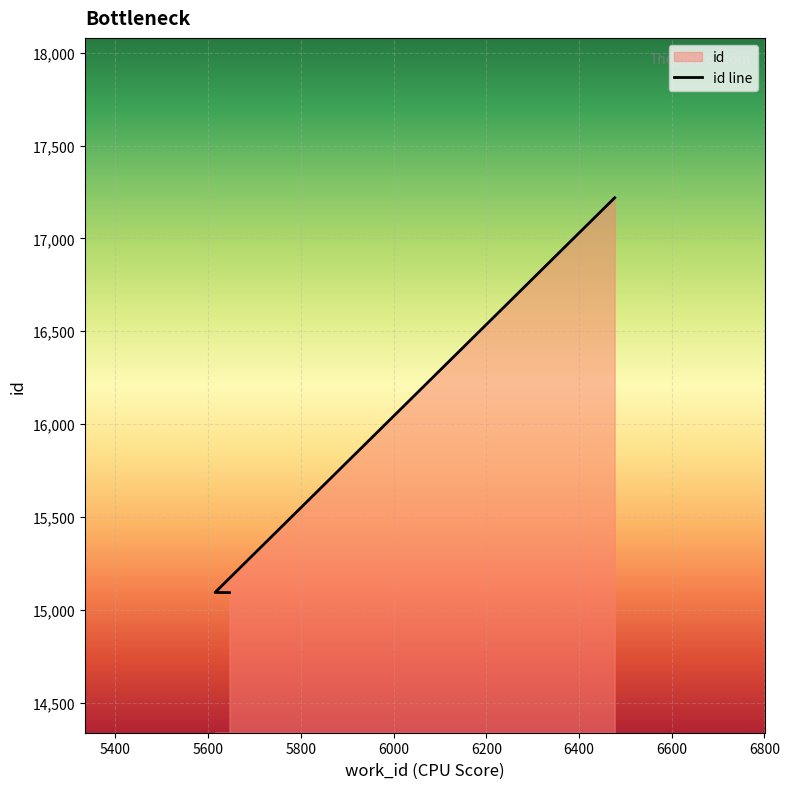

How many data points are above 15093?

1